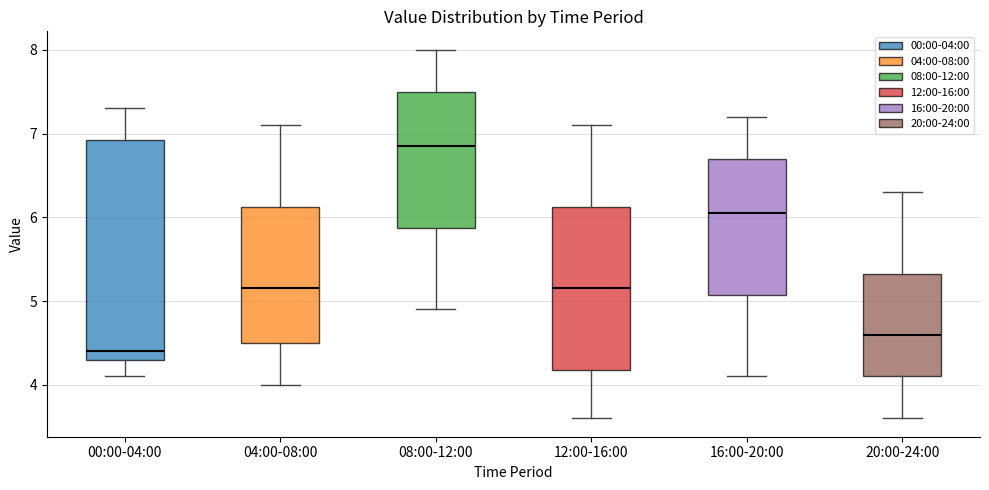

Reading left to right, transcribe this box plot: for each box, give where its median line is, the range the box spans, and where its two whiskers end, as read against the y-axis. The values are not printed on the chart, so give them approximately, as read against the axis.

00:00-04:00: median 4.4, box 4.3 to 6.9, whiskers 4.1 to 7.3
04:00-08:00: median 5.2, box 4.5 to 6.1, whiskers 4.0 to 7.1
08:00-12:00: median 6.9, box 5.9 to 7.5, whiskers 4.9 to 8.0
12:00-16:00: median 5.2, box 4.2 to 6.1, whiskers 3.6 to 7.1
16:00-20:00: median 6.1, box 5.1 to 6.7, whiskers 4.1 to 7.2
20:00-24:00: median 4.6, box 4.1 to 5.3, whiskers 3.6 to 6.3